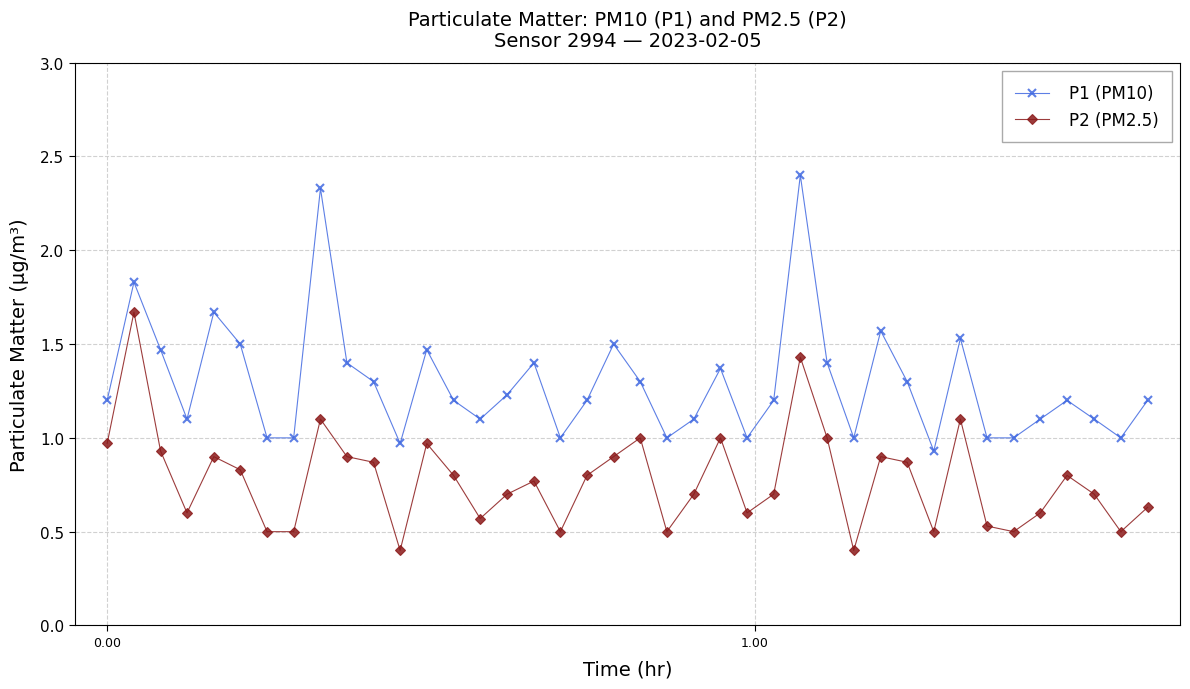

What is the highest value of the P1 (PM10) series?

2.4